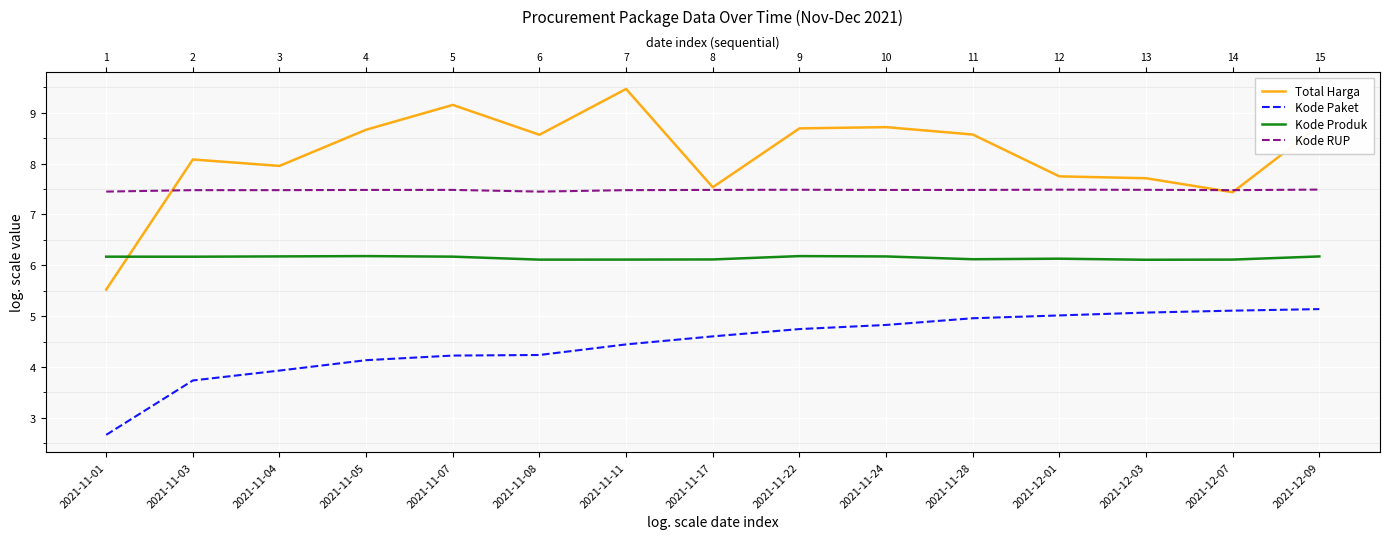

What is the total value across all series at 2021-12-03?

26.4